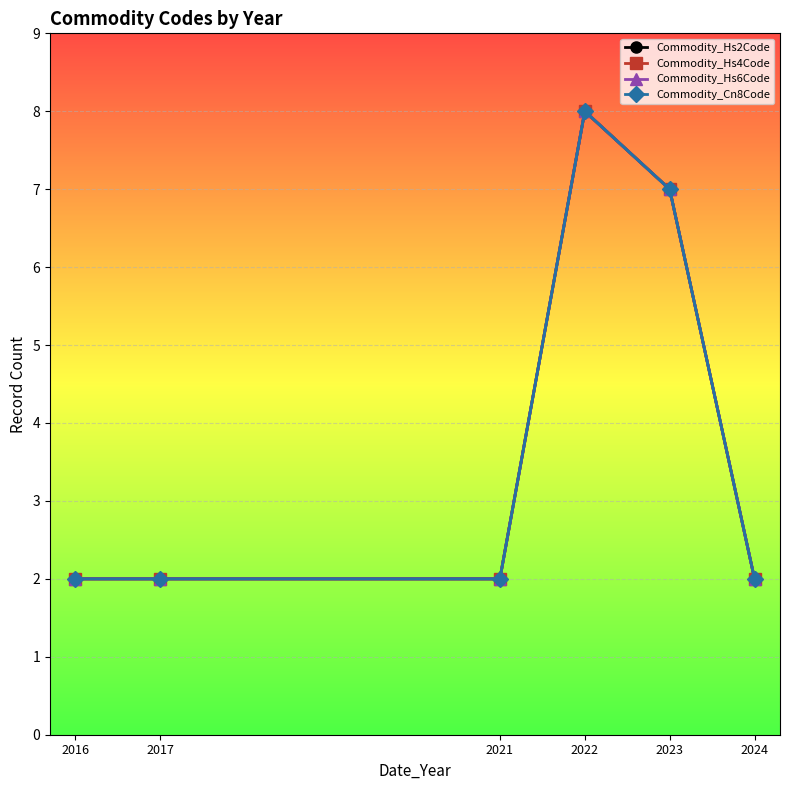

Which series has the largest range (max minus min)?

Commodity_Hs2Code